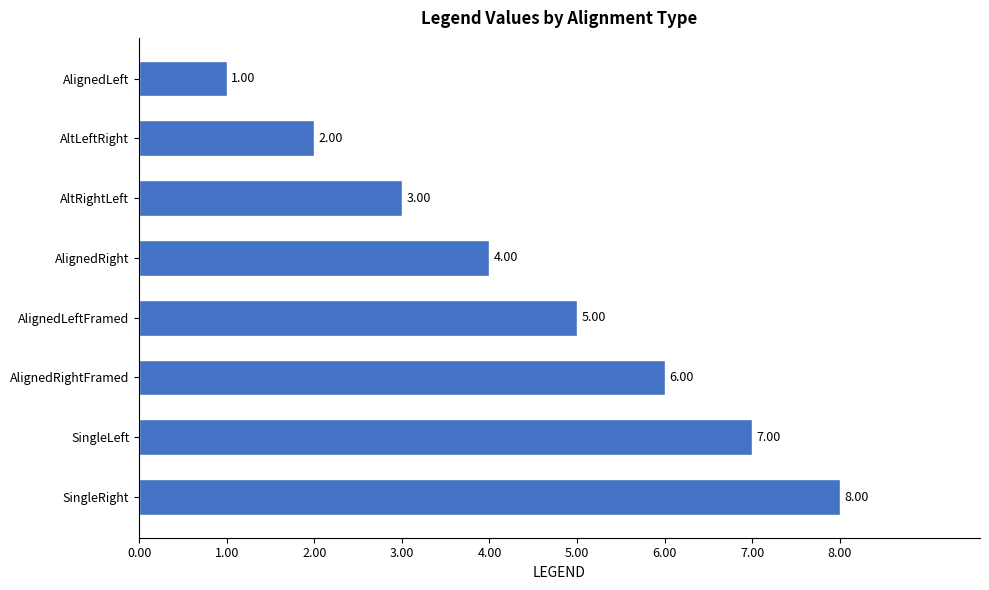

Where is the data nearest to the value 4?

AlignedRight